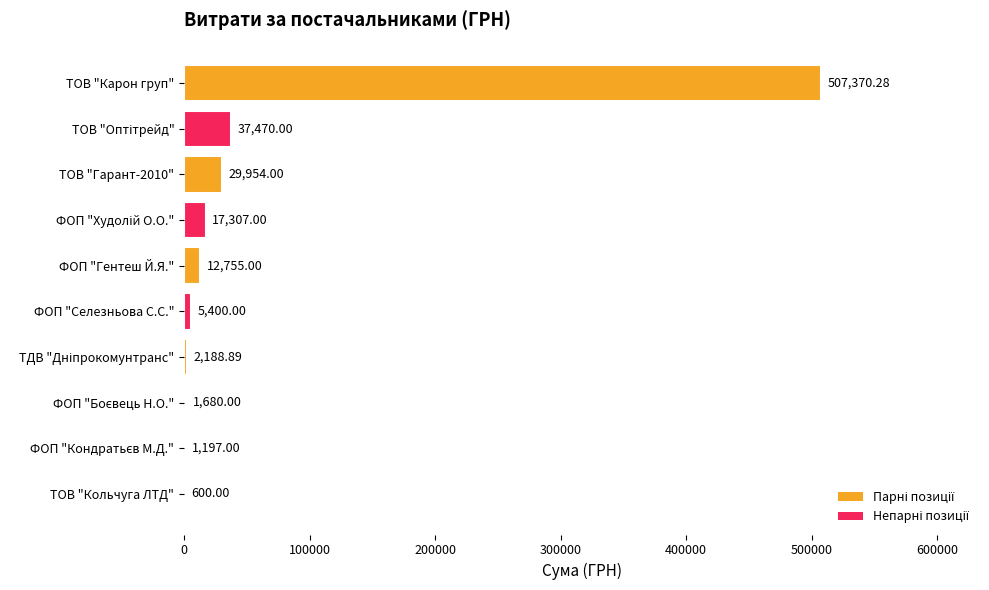

Which label corresponds to the largest value in the chart?

ТОВ "Карон груп"